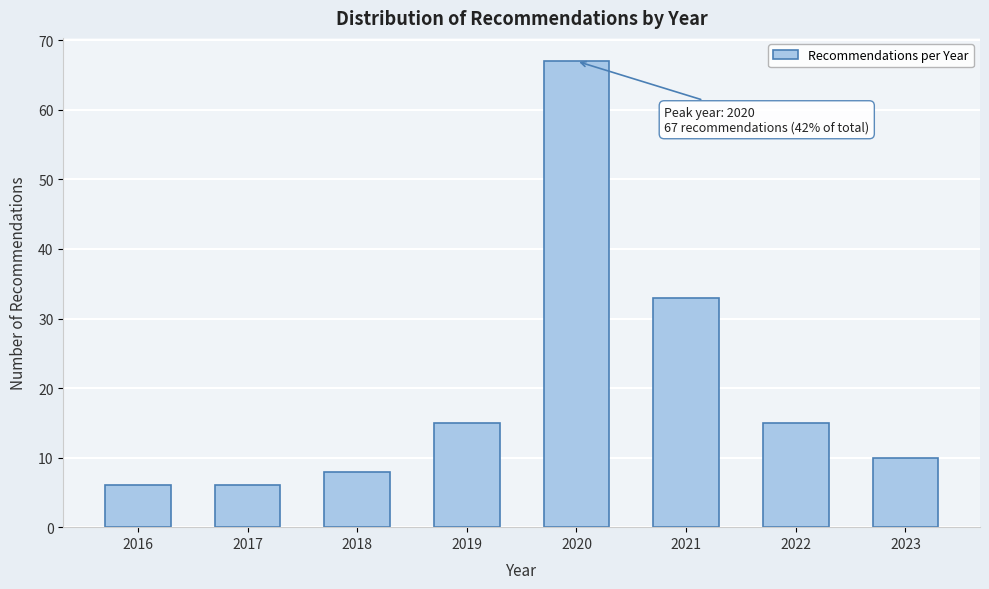

Reading left to right, what are all the values shown in this chart?

6	6	8	15	67	33	15	10